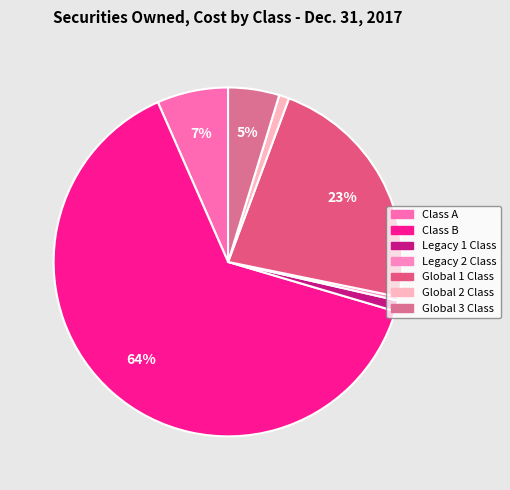

Rank the categories by value from highest to lowest.

Class B, Global 1 Class, Class A, Global 3 Class, Legacy 1 Class, Global 2 Class, Legacy 2 Class